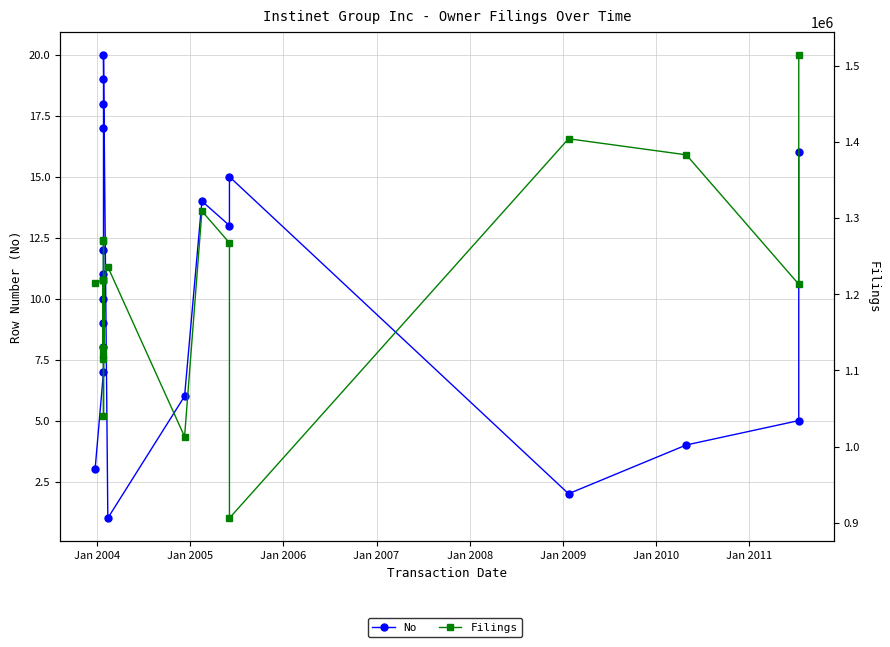

True or false: No and Filings intersect in this chart.

False